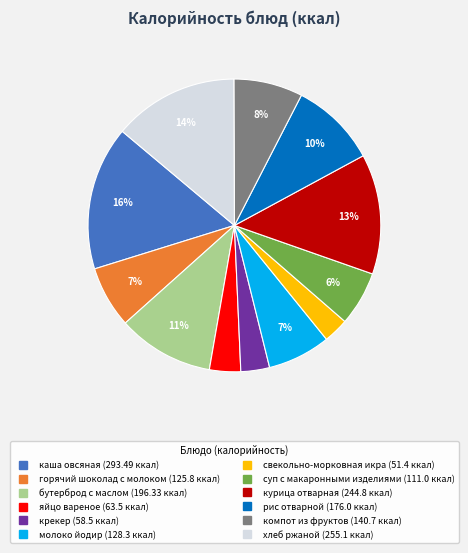

Count the number of slices in the pie.

12